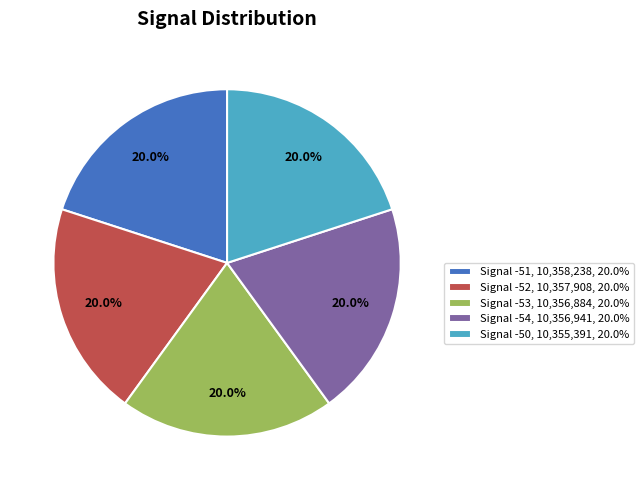

What is the ratio of the value at Signal -51, 10,358,238, 20.0% to the value at Signal -52, 10,357,908, 20.0%?

1.0